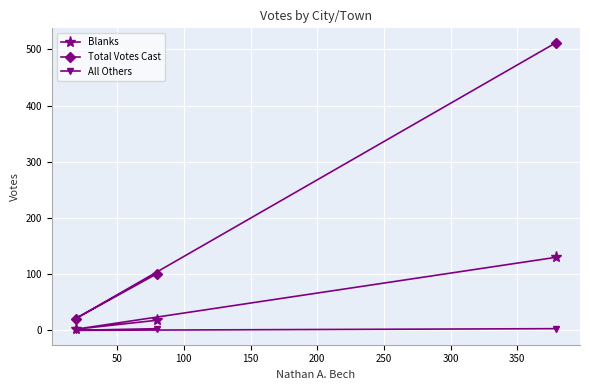

List the series in order of their peak value, lowest first.

All Others, Blanks, Total Votes Cast